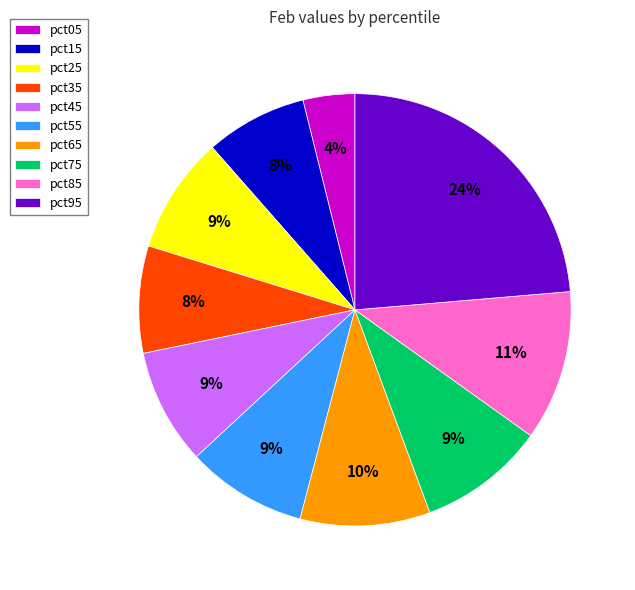

Between pct15 and pct25, which is larger?

pct25